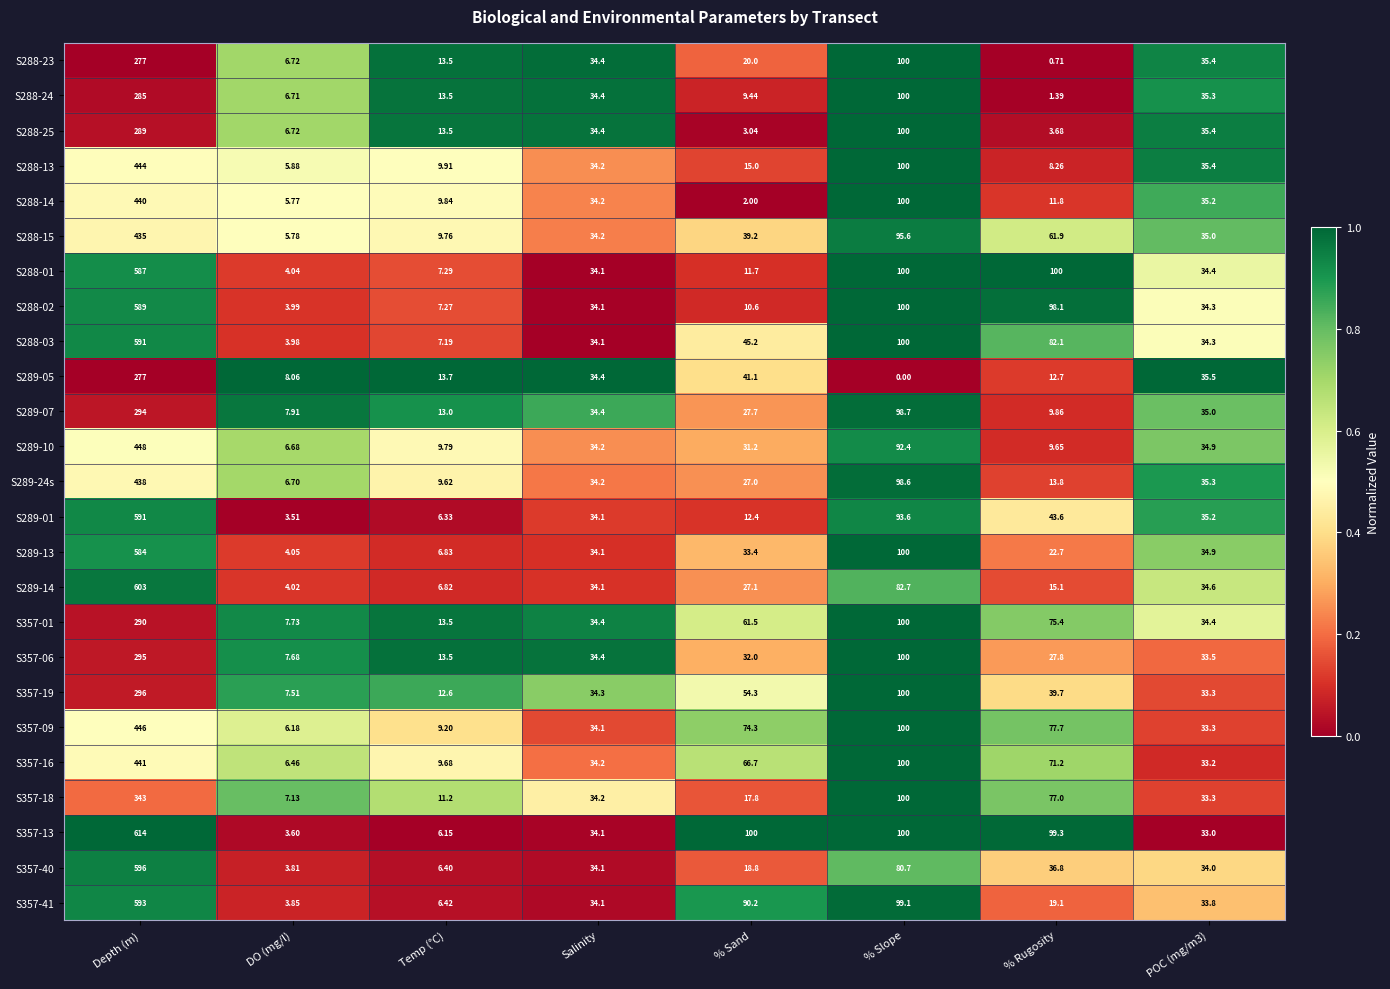

At which label does S357-16 reach its peak?

Depth (m)